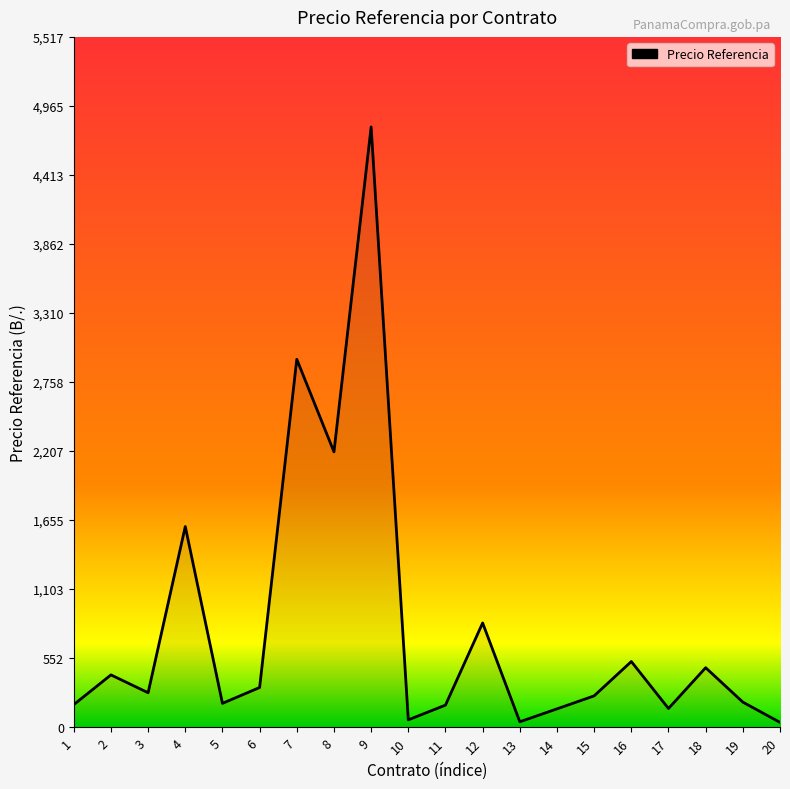

Is it true that the value at 13 is 42.8?

True